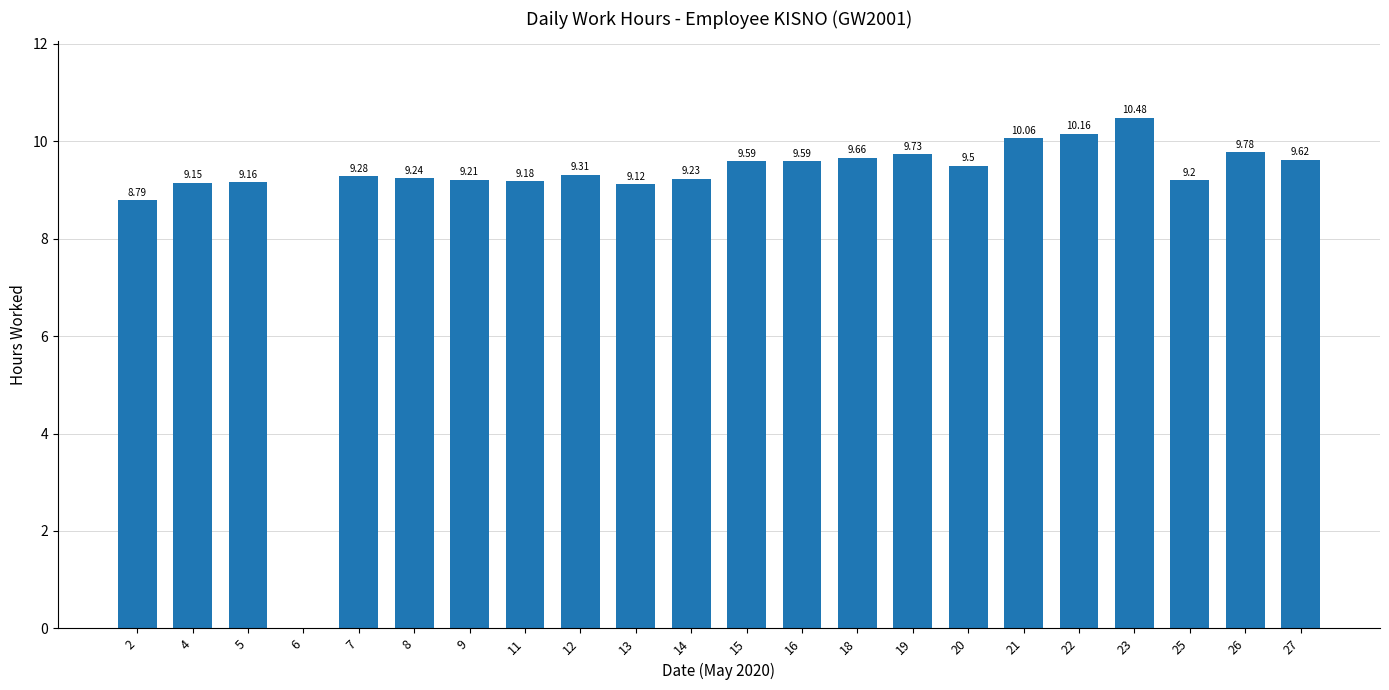

What is the sum of all values?

199.0